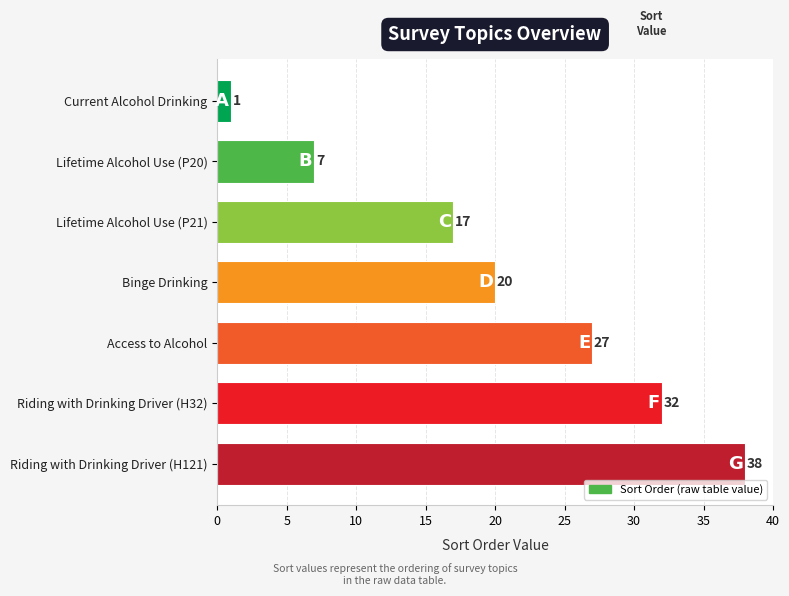

What is the change in value from Binge Drinking to Lifetime Alcohol Use (P20)?

-13